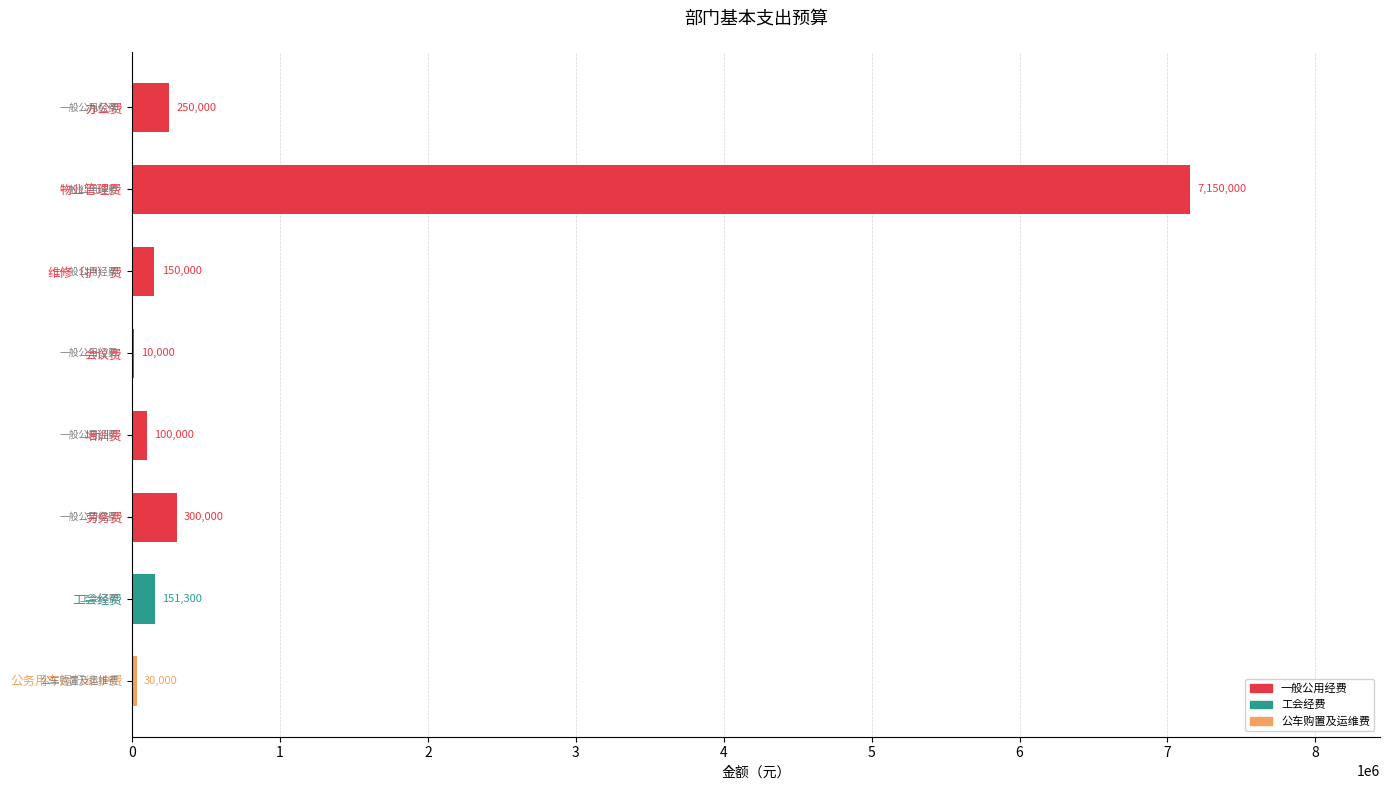

What is the maximum value shown in the chart?

7150000